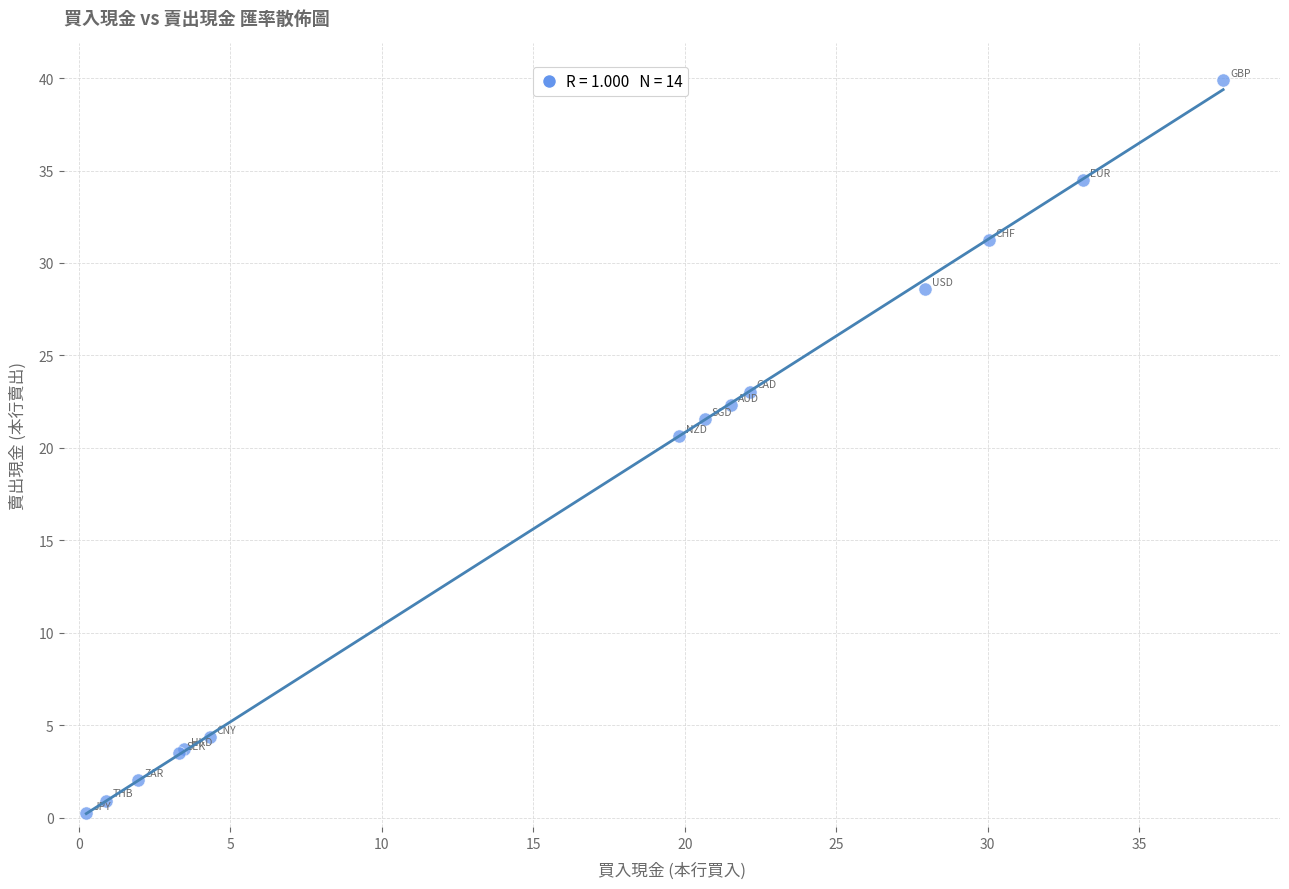

What Y value in the scatter plot is closest to 20?

20.7